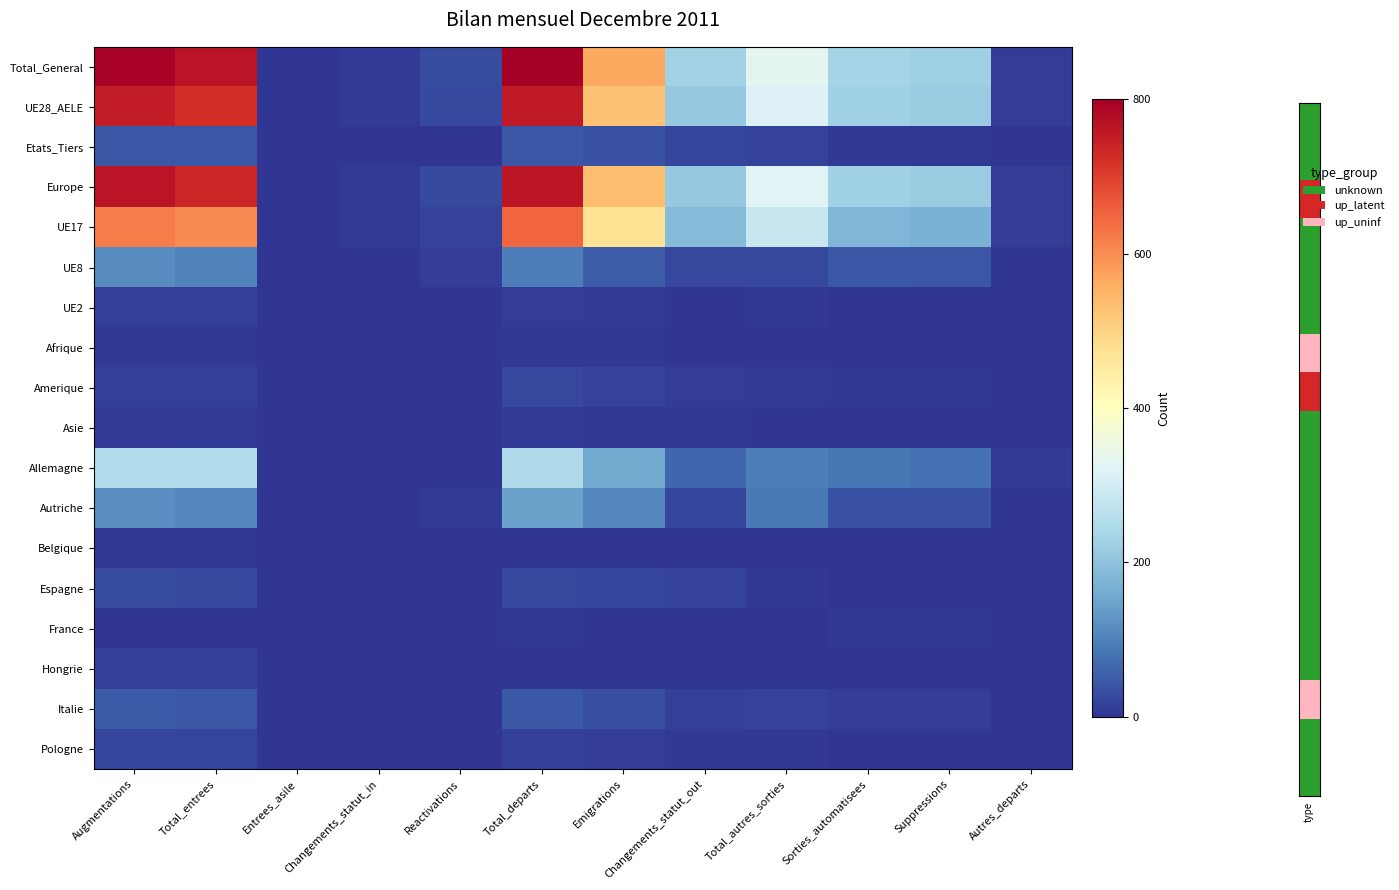

Which label corresponds to the largest value in the chart?

Total_departs